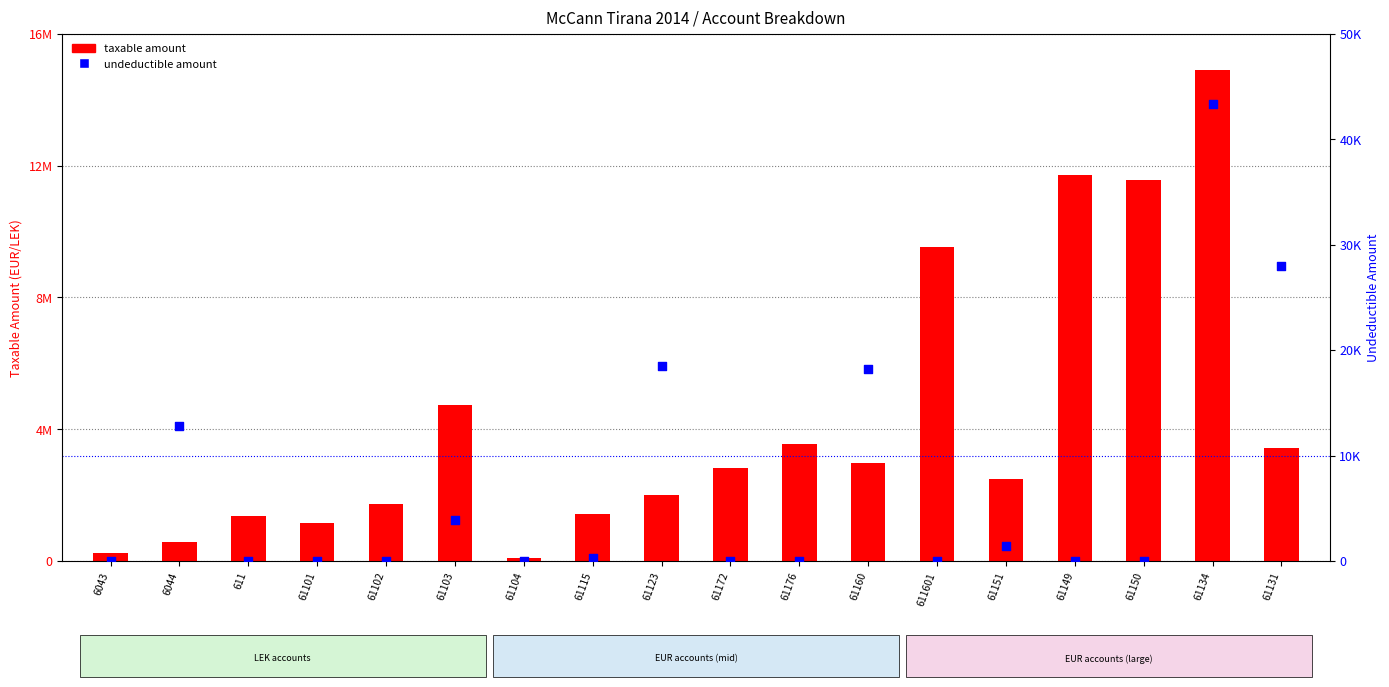

Which series contains the highest Y value?

taxable amount